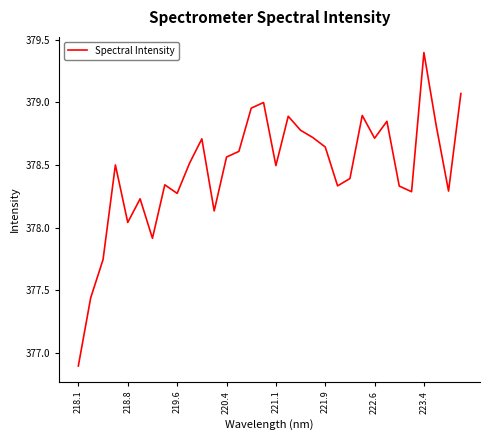

What is the smallest value displayed?

376.9